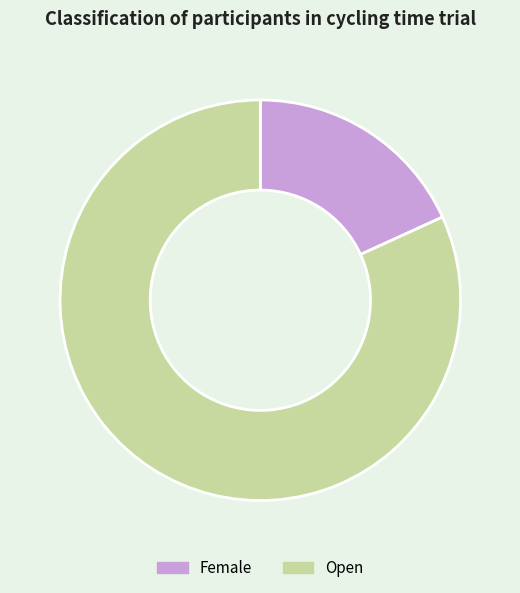

Which slice is the largest?

Open